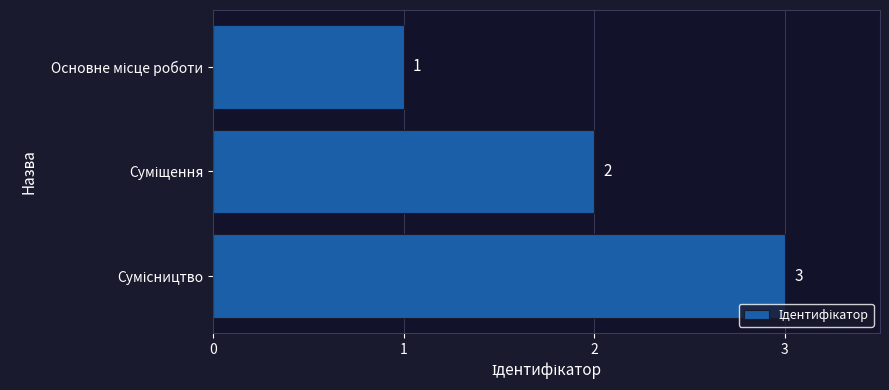

Are the bars horizontal?

Yes